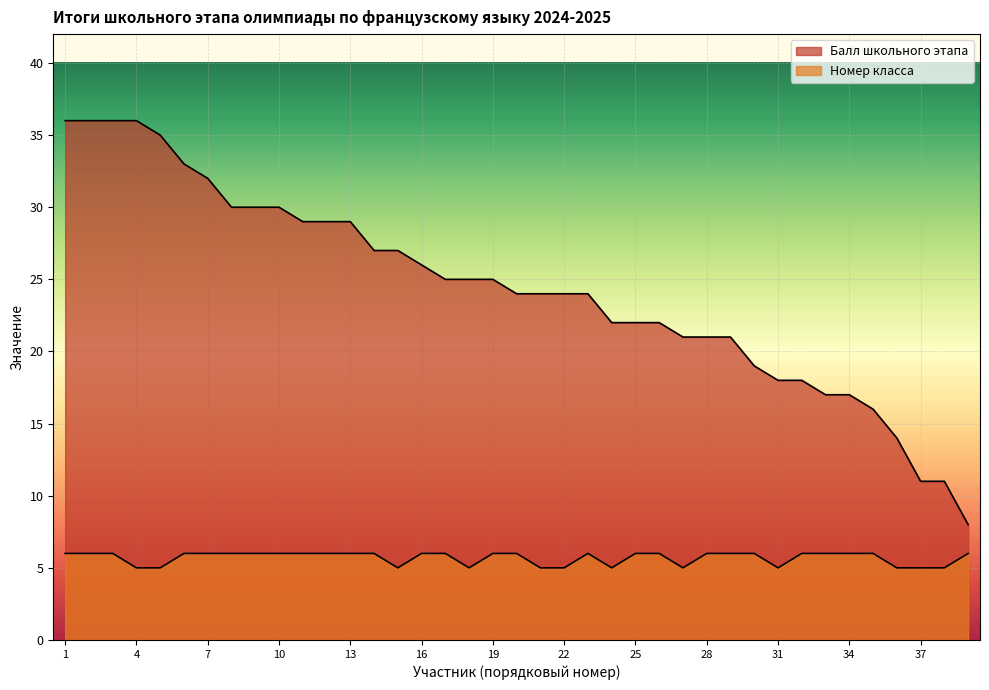

What is the minimum value shown in the chart?

5